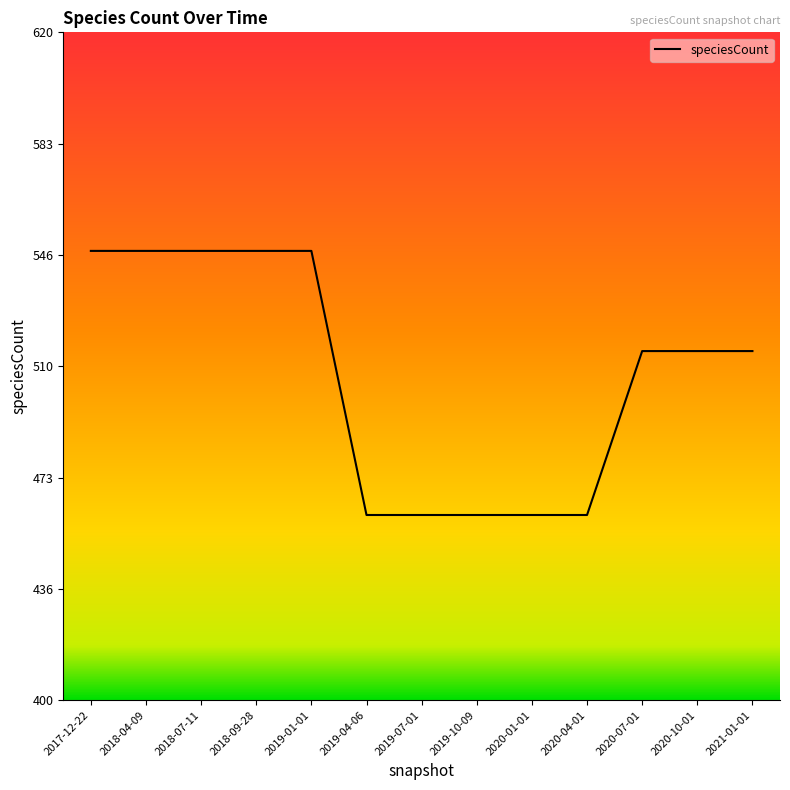

Is it true that the value at 2020-07-01 is 306?

False